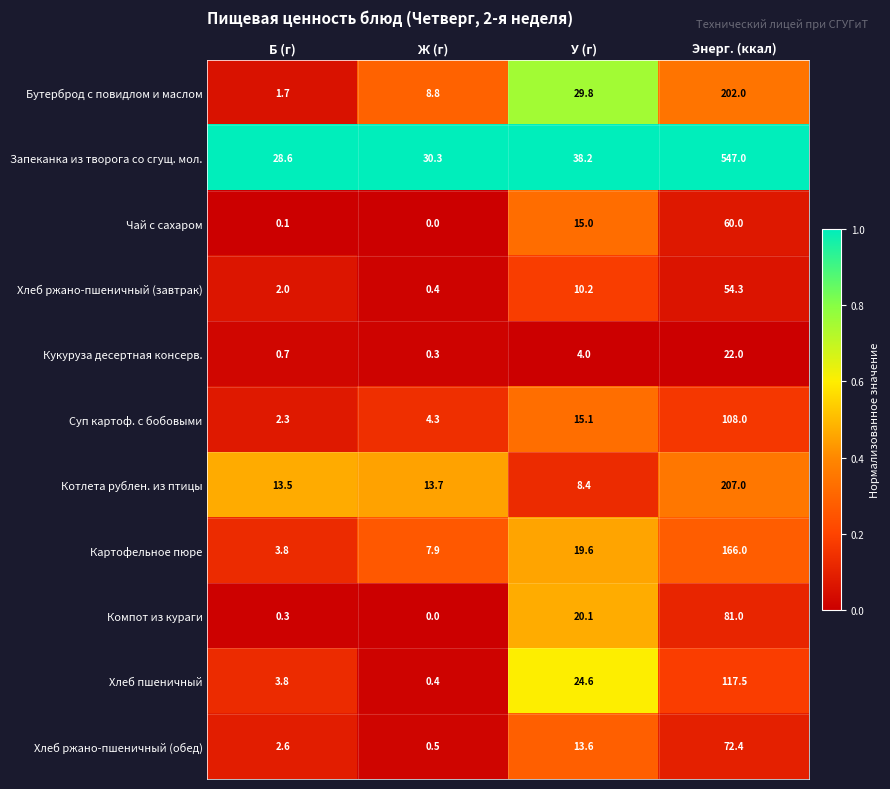

Which series changed the most between Ж (г) and Энерг. (ккал)?

Запеканка из творога со сгущ. мол.